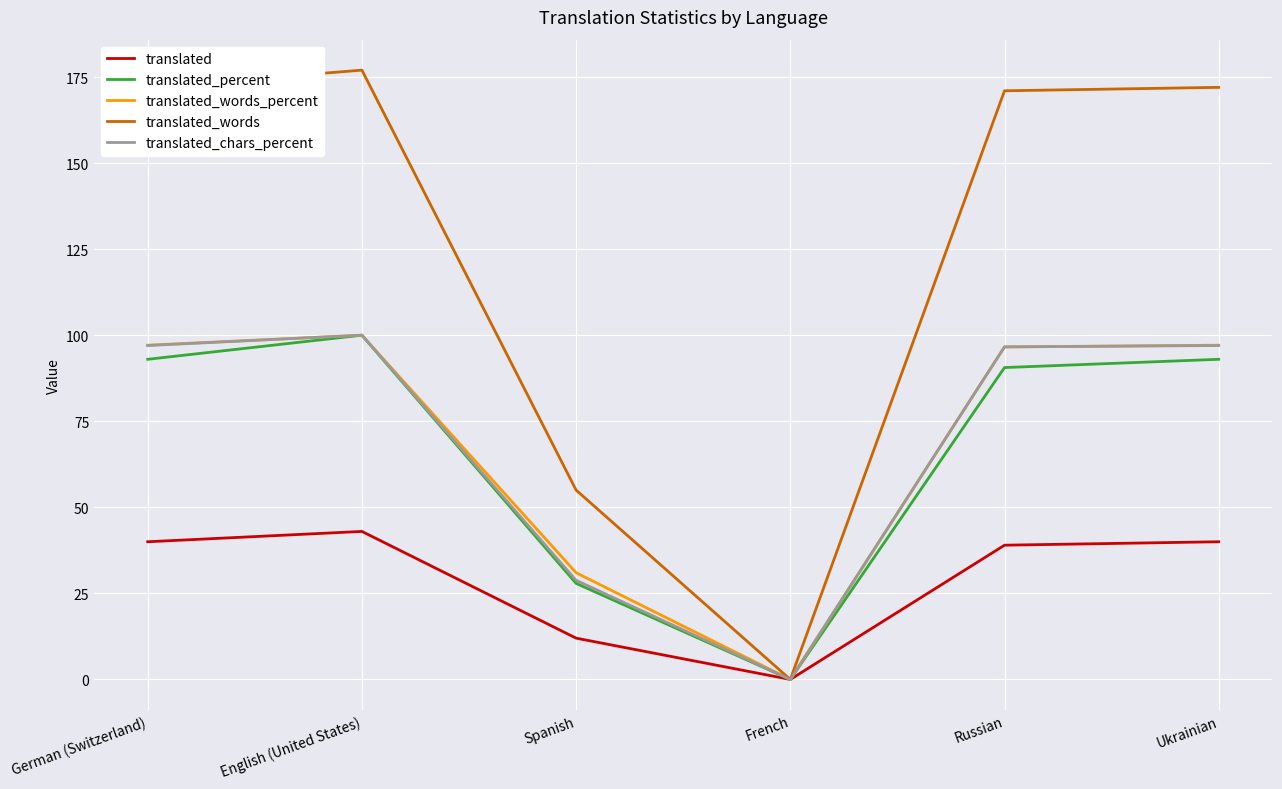

The value of translated_words_percent at Russian is 96.6. True or false?

True